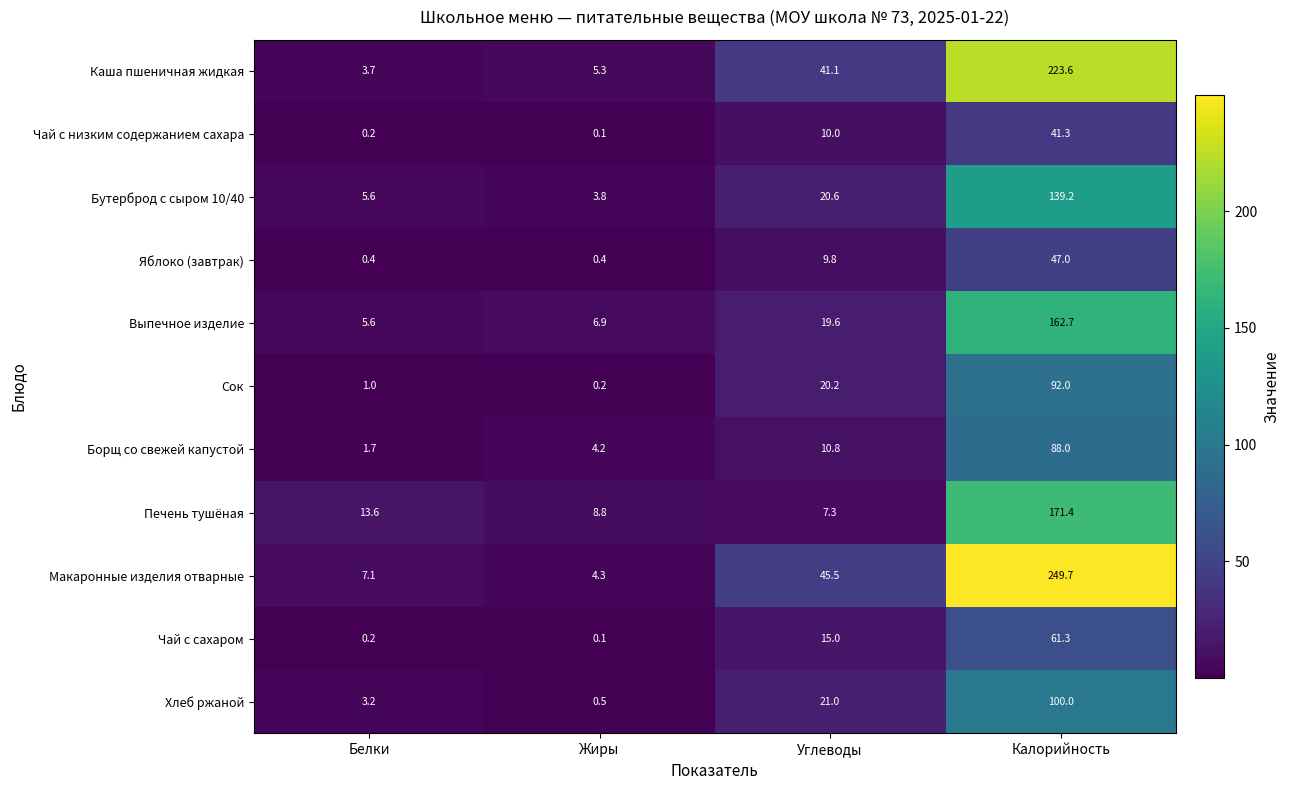

Which series has the largest range (max minus min)?

Макаронные изделия отварные